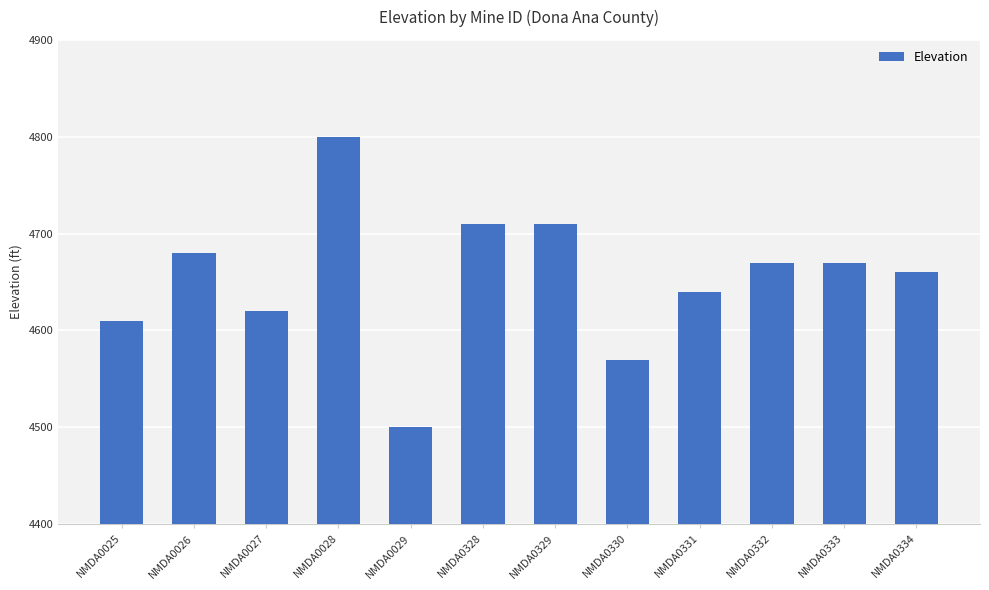

What is the sum of the values at NMDA0329 and NMDA0025?

9320